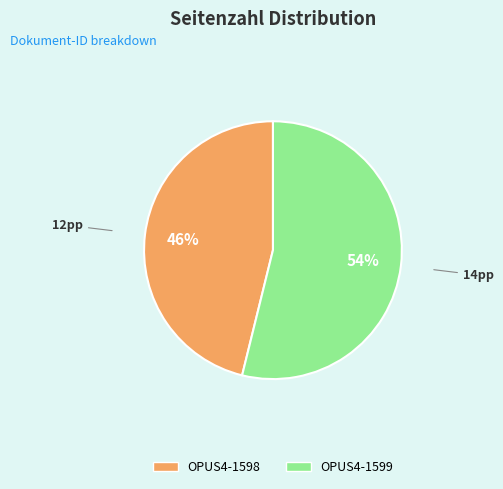

To the nearest percent, what portion does OPUS4-1599 represent?

54%